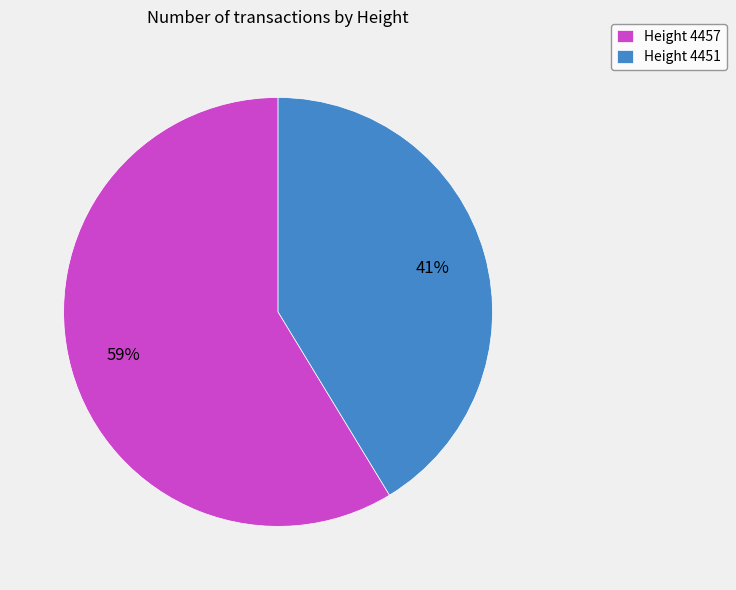

What percentage is the Height 4457 slice, to the nearest percent?

59%